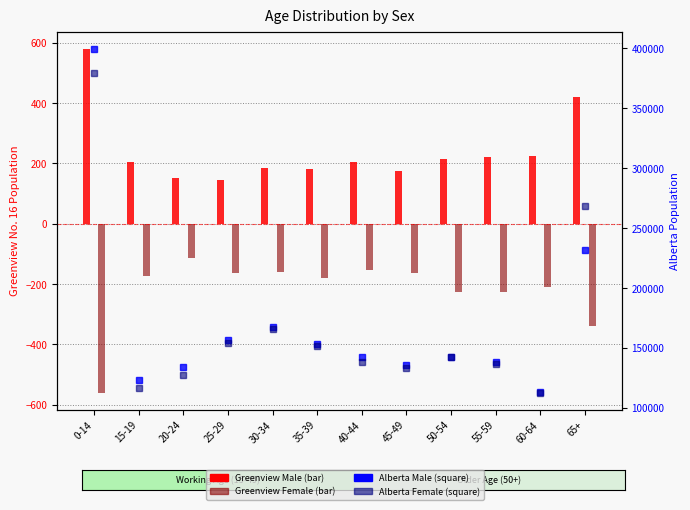

Between 55-59 and 20-24, which is larger?

55-59